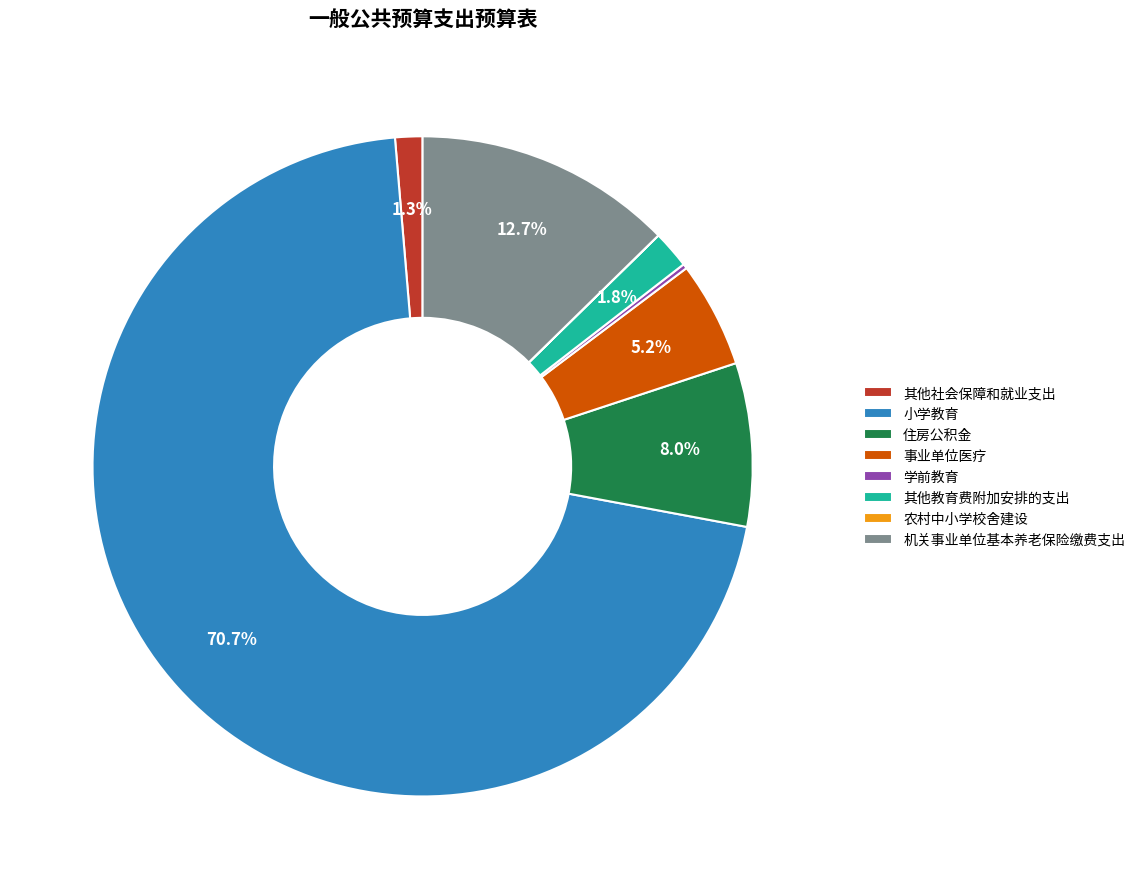

Do 其他社会保障和就业支出 and 住房公积金 together represent more than half of the pie?

No